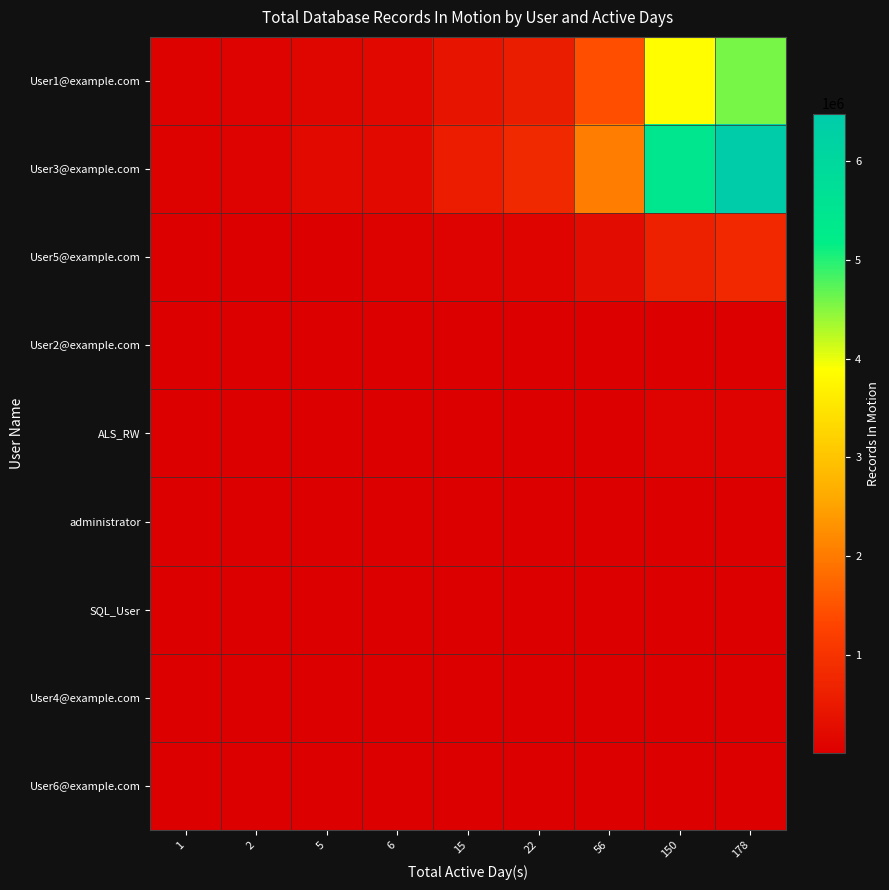

Reading right to left, extract all data points from this chart.

User6@example.com: 178=108.0	150=91.0	56=34.0	22=13.3	15=9.1	6=3.6	5=3.0	2=1.2	1=0.6
User4@example.com: 178=1755.0	150=1478.9	56=552.1	22=216.9	15=147.9	6=59.2	5=49.3	2=19.7	1=9.9
SQL_User: 178=2114.0	150=1781.5	56=665.1	22=261.3	15=178.1	6=71.3	5=59.4	2=23.8	1=11.9
administrator: 178=6303.0	150=5311.5	56=1983.0	22=779.0	15=531.2	6=212.5	5=177.1	2=70.8	1=35.4
ALS_RW: 178=66164.0	150=55756.2	56=20815.6	22=8177.6	15=5575.6	6=2230.2	5=1858.5	2=743.4	1=371.7
User2@example.com: 178=21172.0	150=17841.6	56=6660.9	22=2616.8	15=1784.2	6=713.7	5=594.7	2=237.9	1=118.9
User5@example.com: 178=768323.0	150=647463.2	56=241719.6	22=94961.3	15=64746.3	6=25898.5	5=21582.1	2=8632.8	1=4316.4
User3@example.com: 178=6482201.0	150=5462528.9	56=2039344.1	22=801170.9	15=546252.9	6=218501.2	5=182084.3	2=72833.7	1=36416.9
User1@example.com: 178=4573816.0	150=3854339.3	56=1438953.3	22=565303.1	15=385433.9	6=154173.6	5=128478.0	2=51391.2	1=25695.6